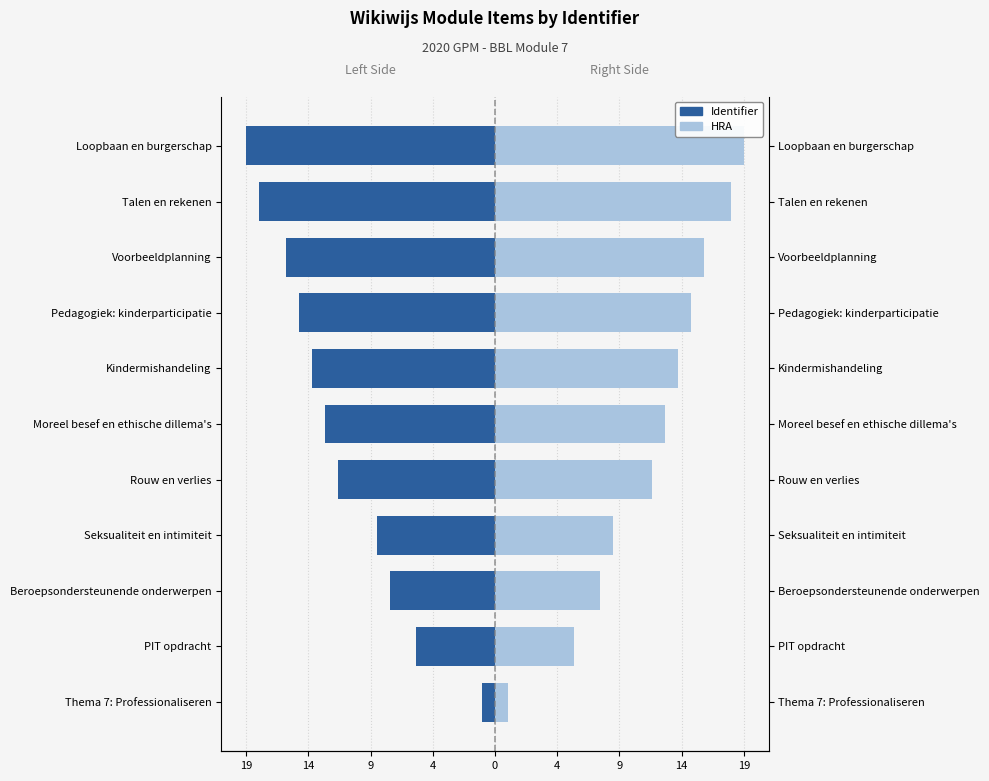

Which series changed the most between Voorbeeldplanning and Talen en rekenen?

Identifier (Left)